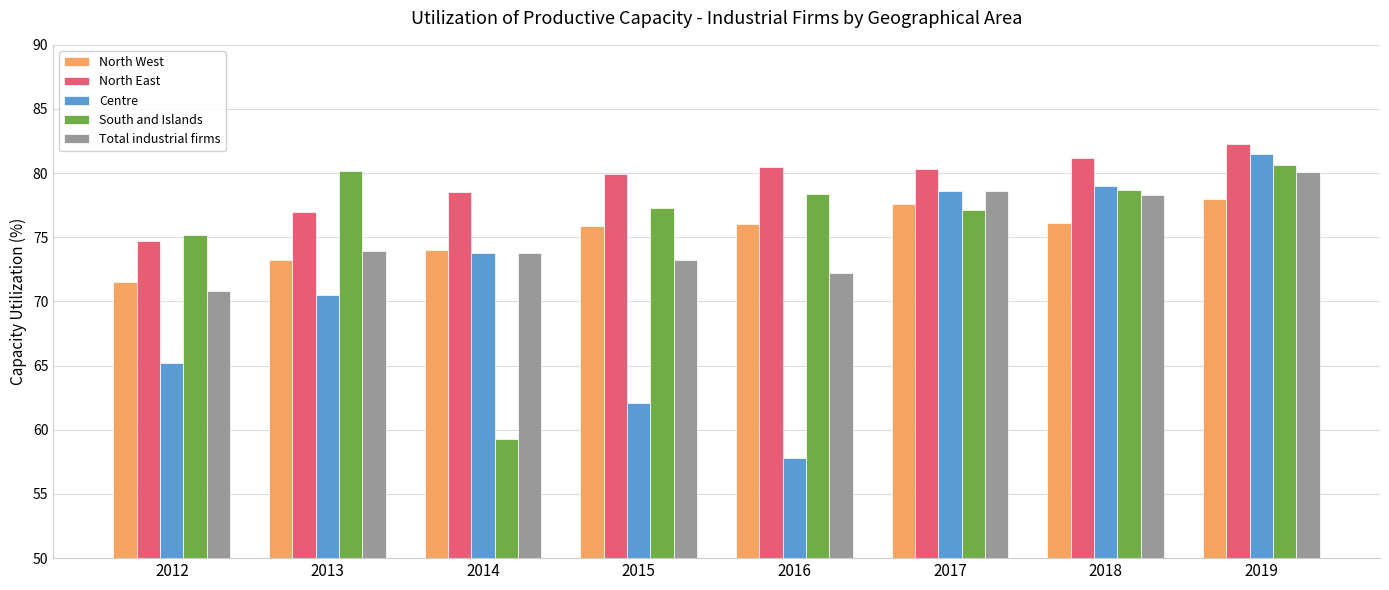

Which series has the largest total across all categories?

North East